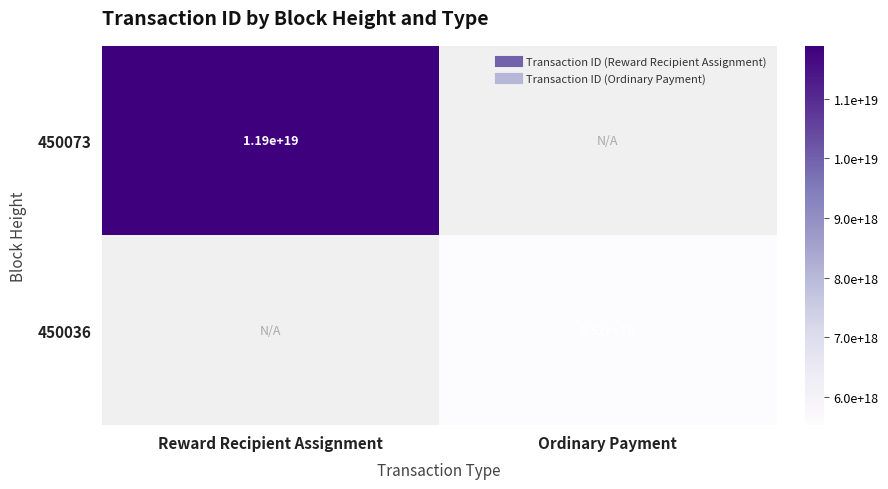

Rank the series by their maximum value, from highest to lowest.

450073, 450036